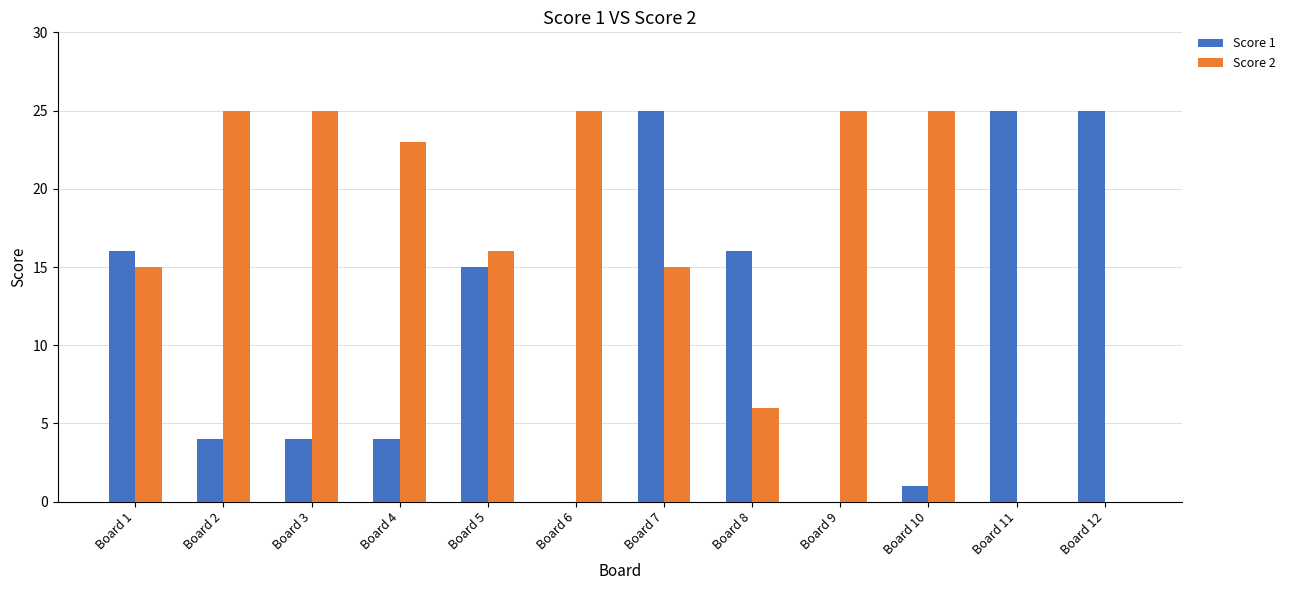

True or false: Score 2 has a value of 3 at Board 8.

False